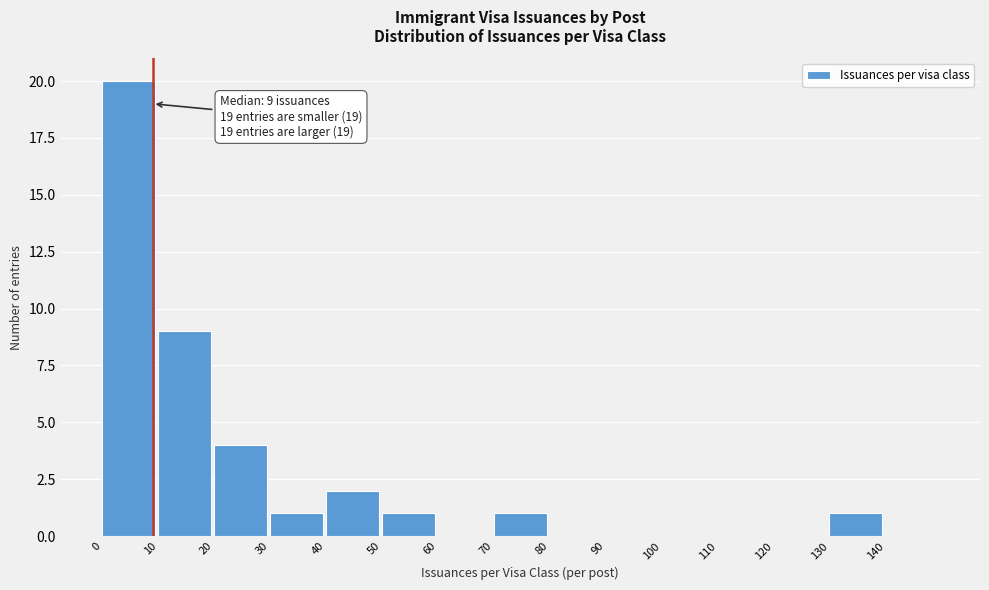

Which range on the x-axis has the tallest bar?

0 to 10